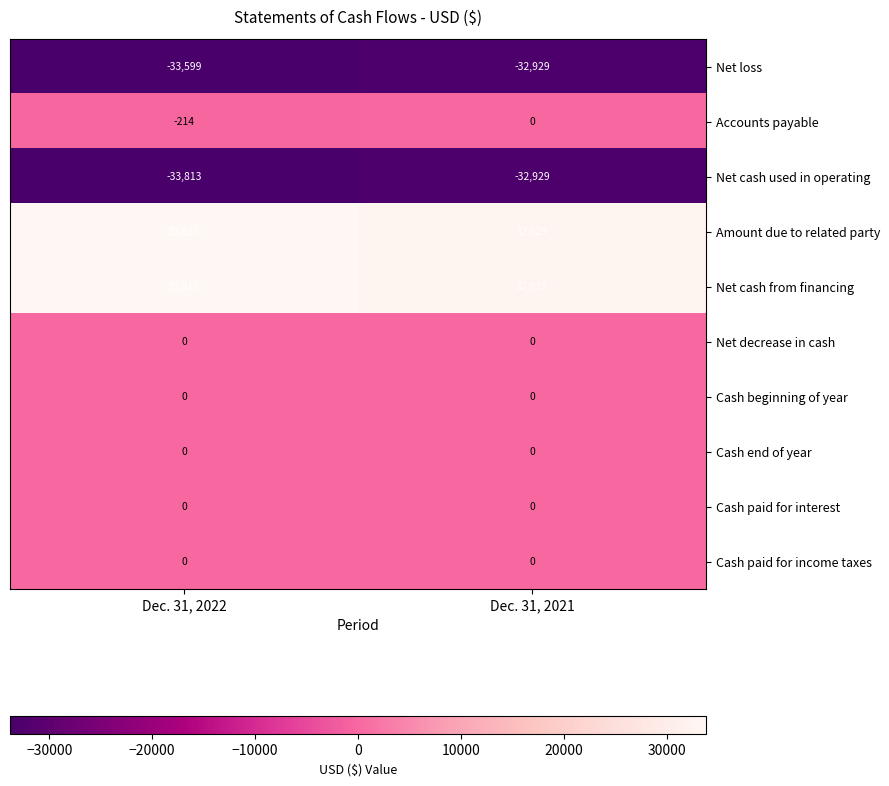

Where is Accounts payable nearest to the value -107?

Dec. 31, 2022